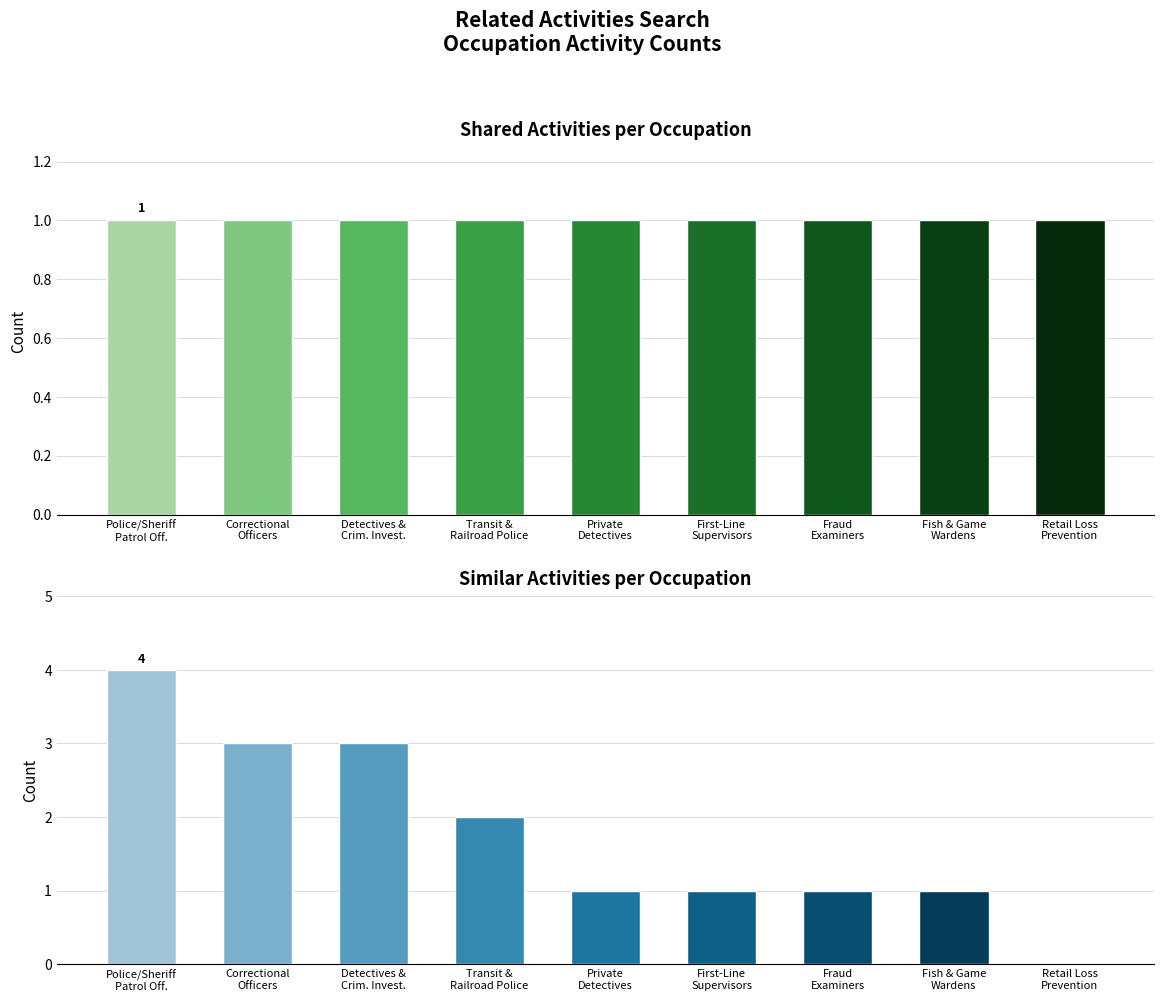

What is the sum of the Shared Activities values at Fraud
Examiners and Retail Loss
Prevention?

2